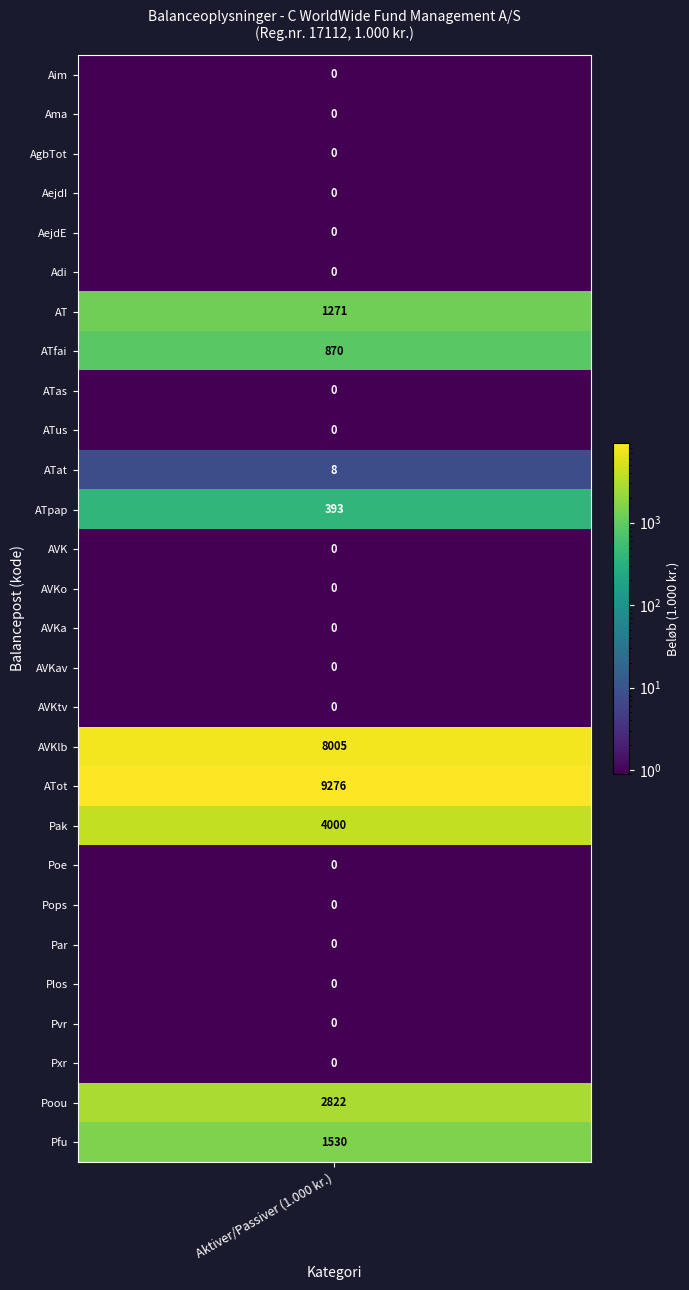

Between Aktiver i alt and Grunde og bygninger, i alt, which is larger?

Aktiver i alt